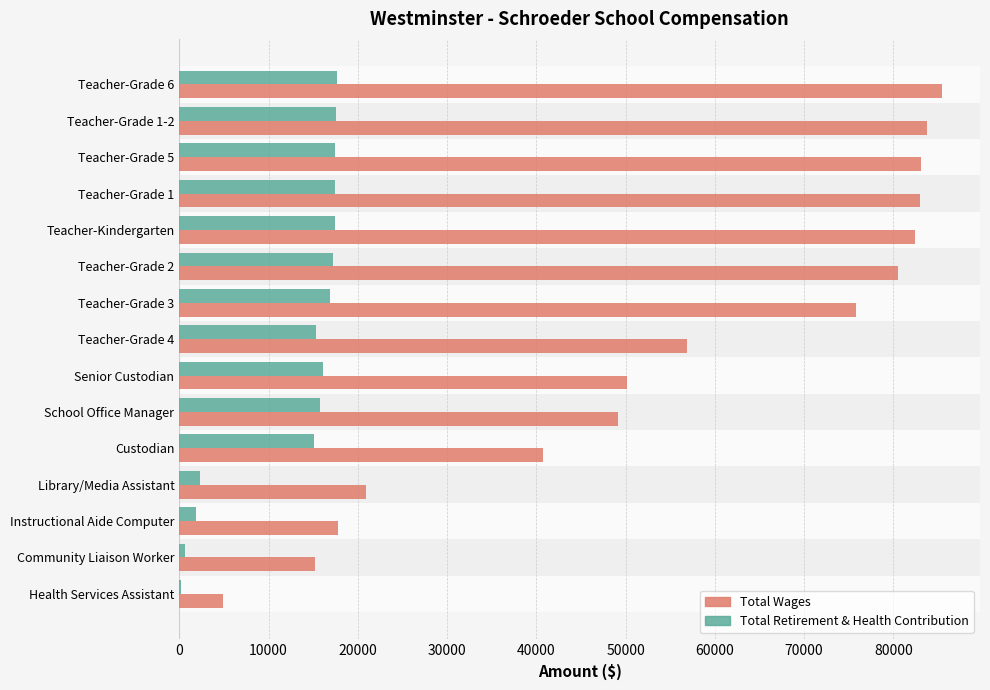

What is the maximum value shown in the chart?

85438